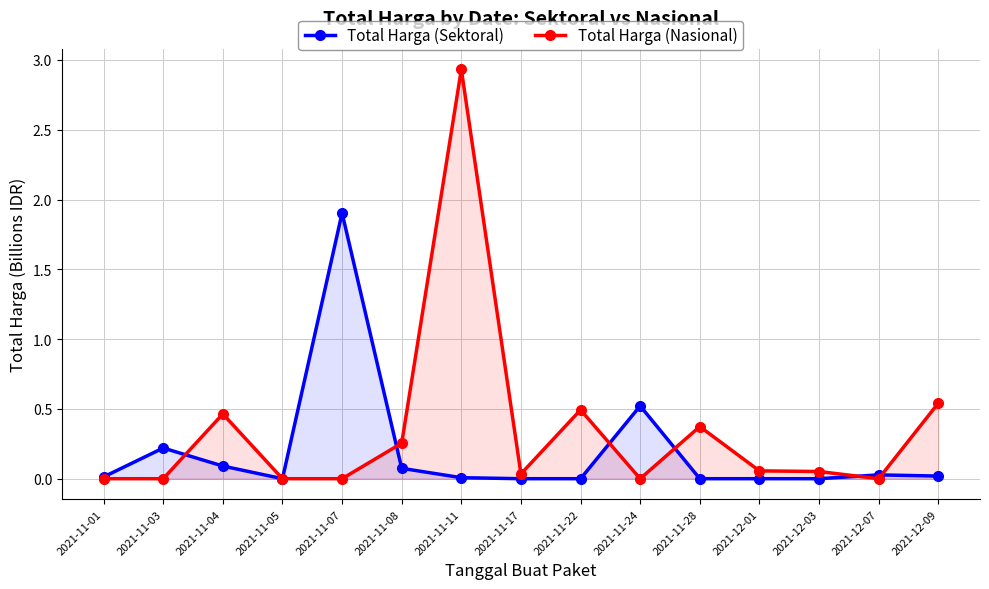

Rank the series at 2021-12-07 from lowest to highest value.

Total Harga (Nasional), Total Harga (Sektoral)